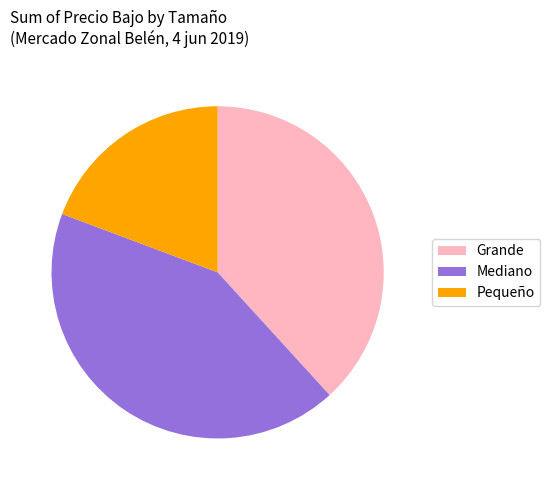

Which has a higher value, Pequeño or Mediano?

Mediano